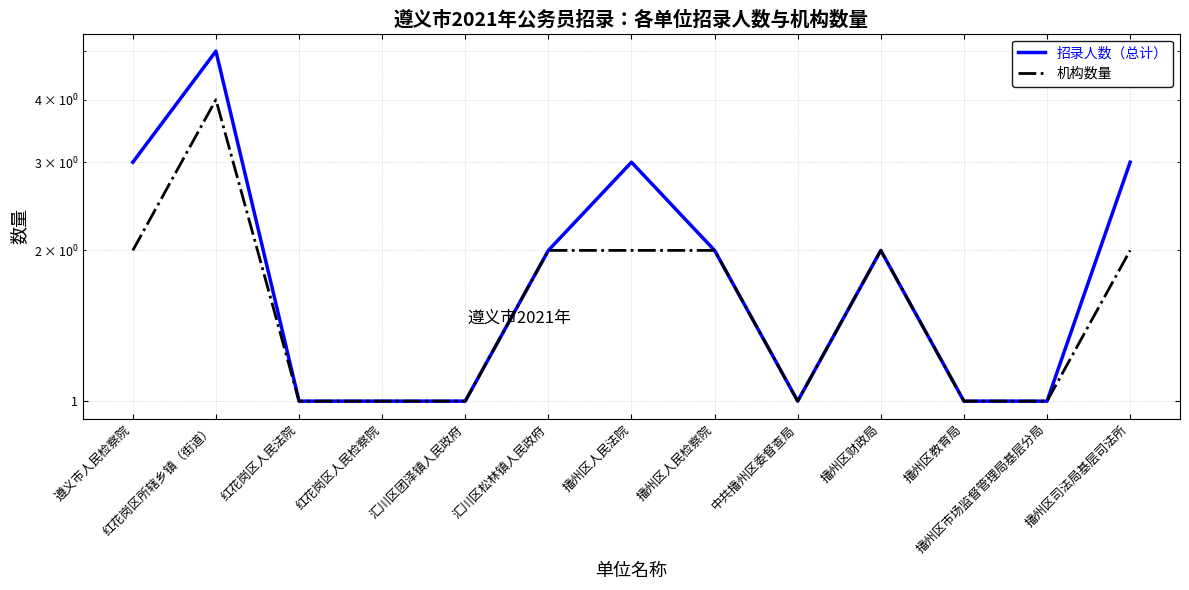

How many 招录人数（总计） values are between 1 and 3?

12